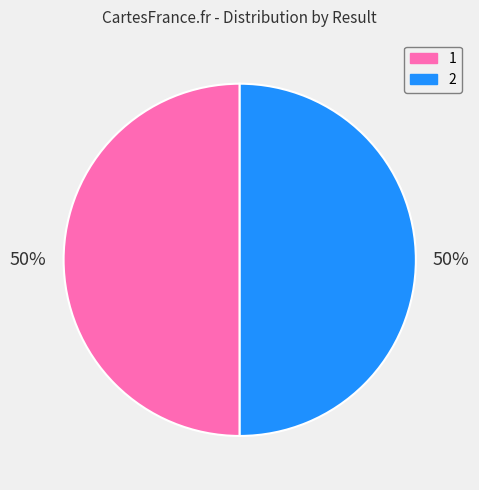

What percentage is the 2 slice, to the nearest percent?

50%